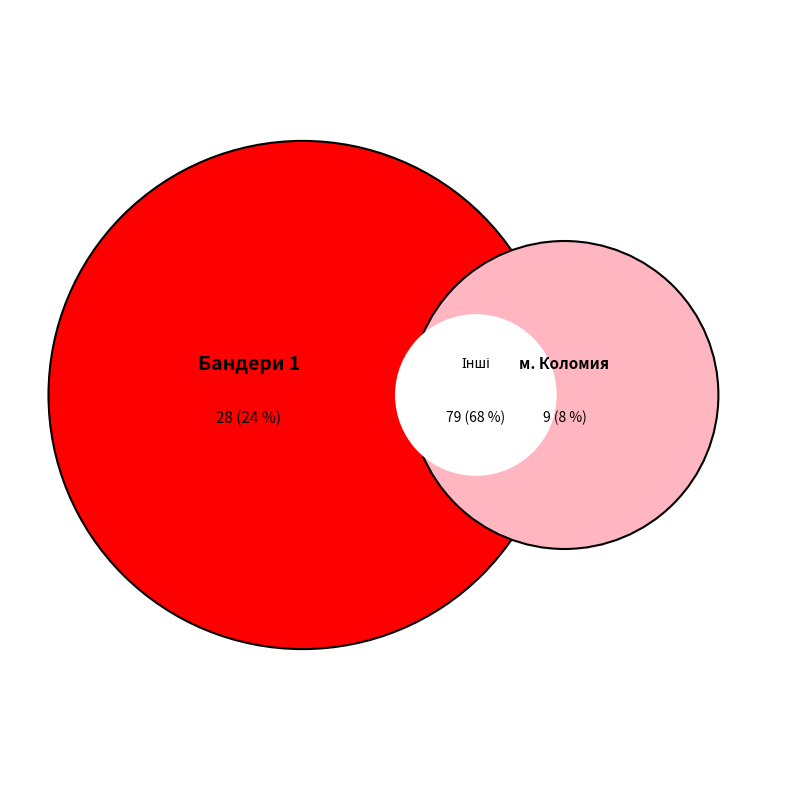

Does Івано-Франківський коледж account for over 50% of the chart?

No